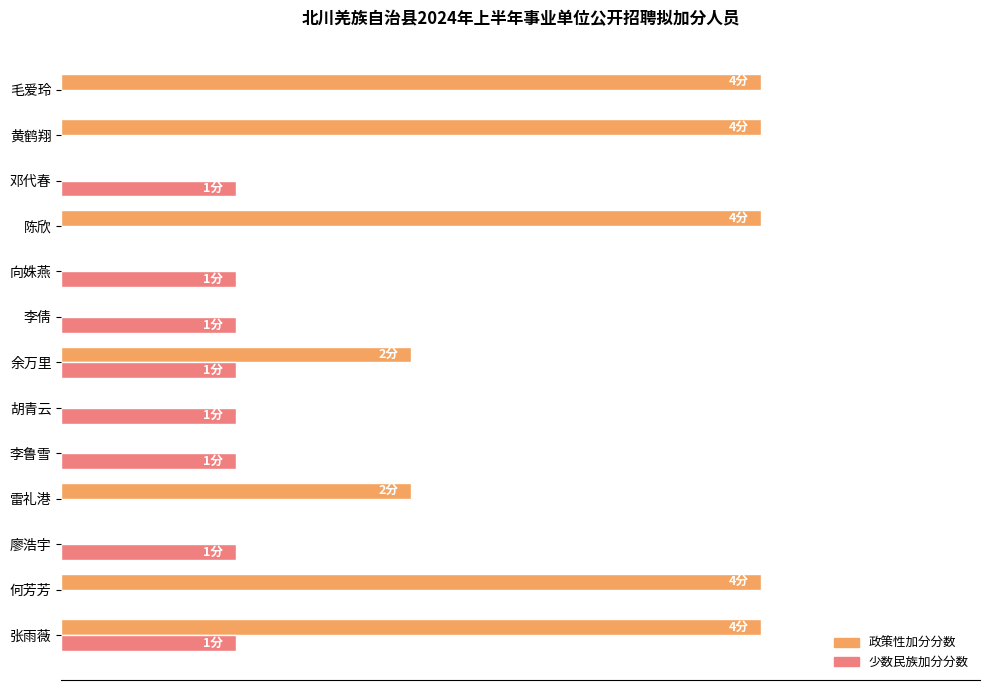

Rank the series by their average value, from highest to lowest.

政策性加分分数, 少数民族加分分数